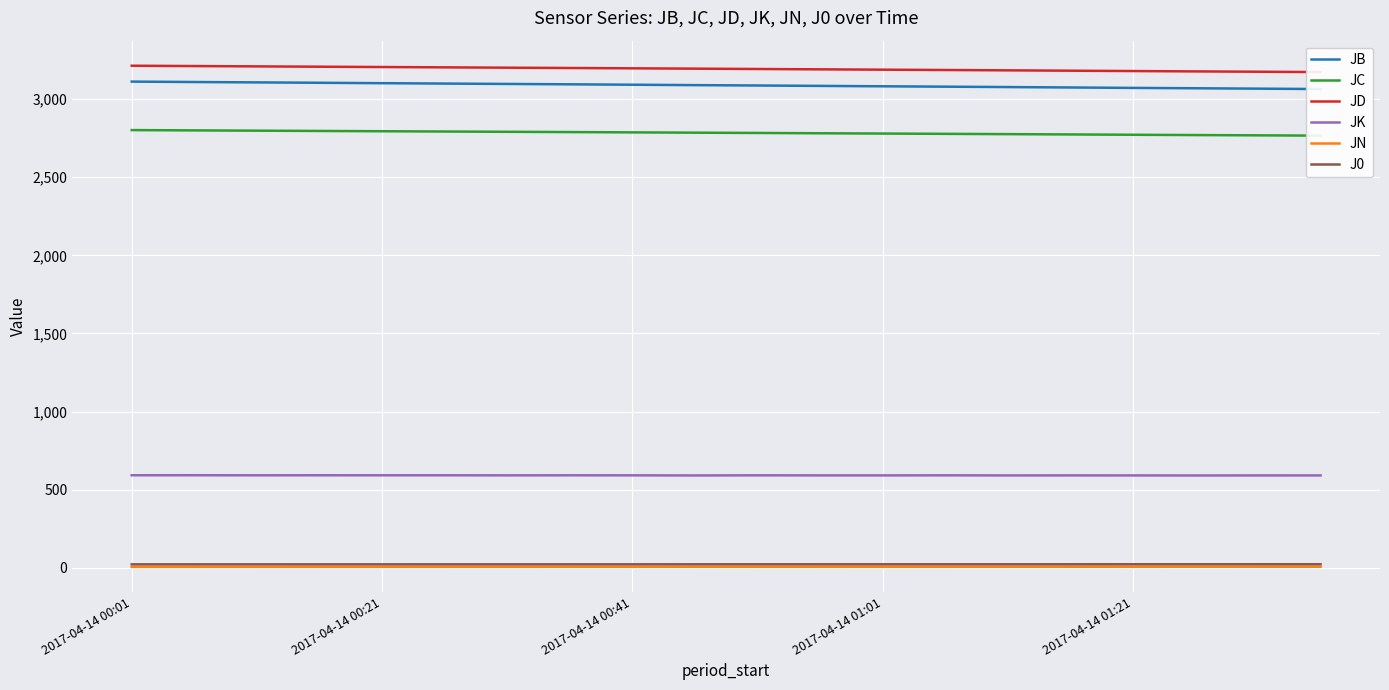

What position from the left is 6?

7